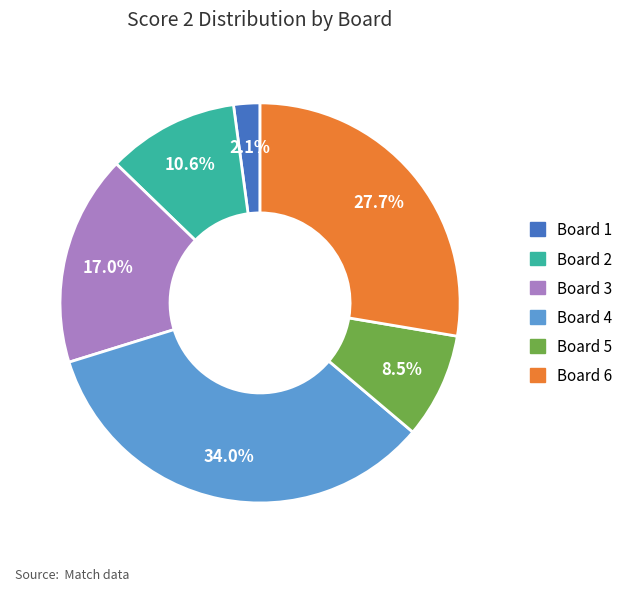

Does any single category account for the majority?

No